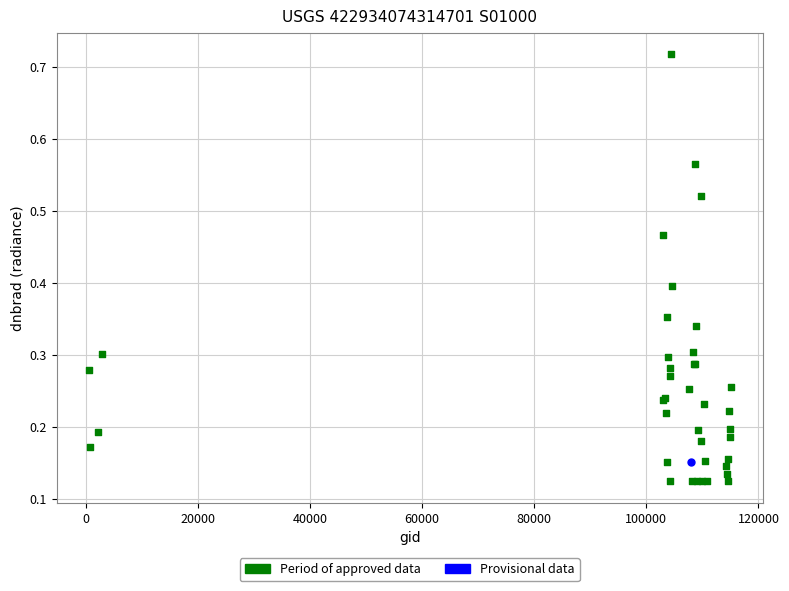

What are all the series names shown in the legend?

Period of approved data, Provisional data